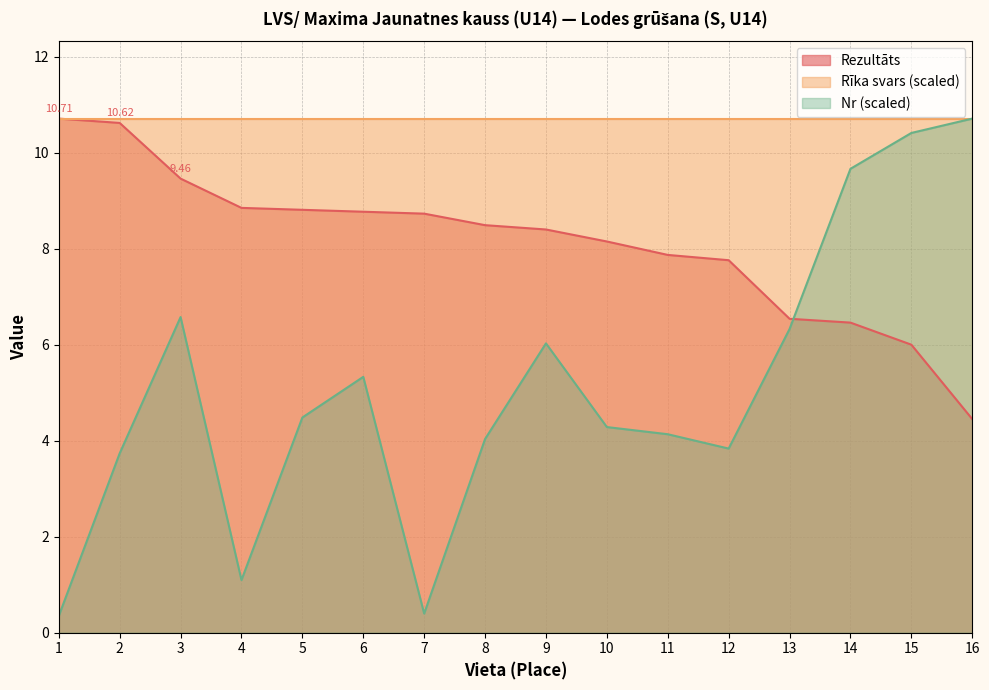

Read the Rezultāts value at 2.

10.6